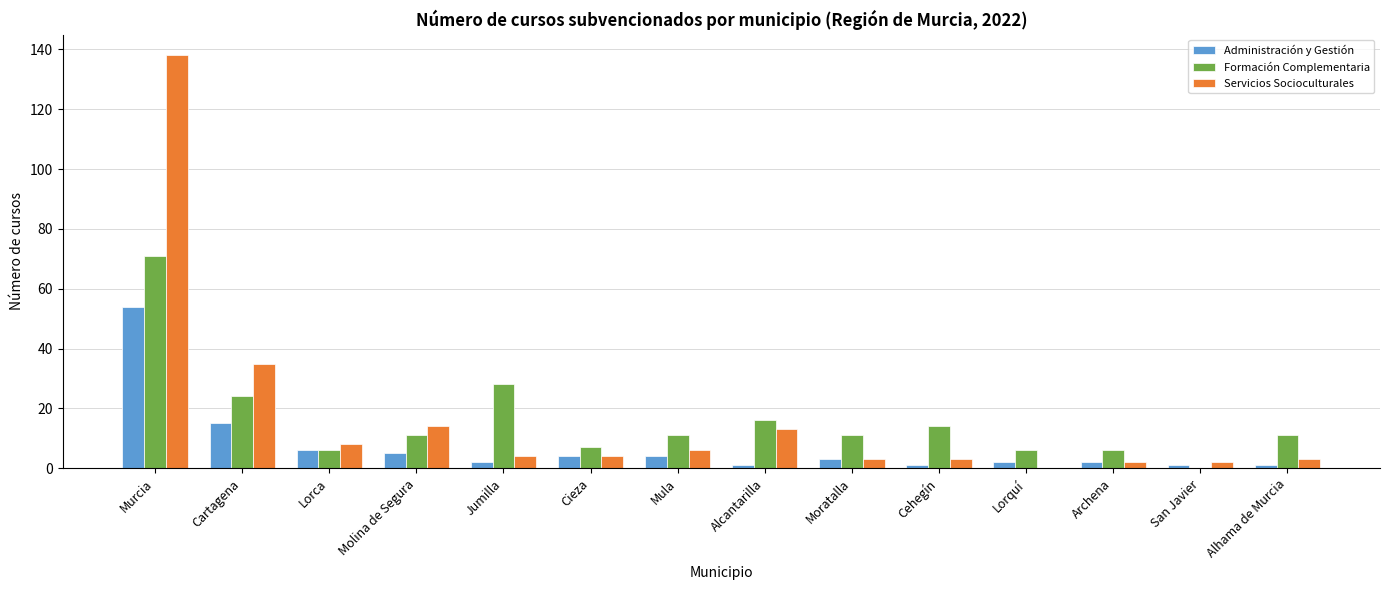

Is it true that Administración y Gestión equals 15 at Cartagena?

True